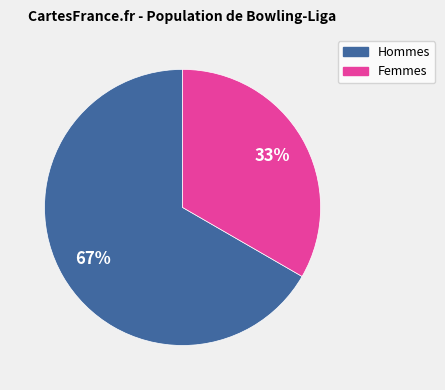

Is the sum of Hommes and Femmes greater than half?

Yes